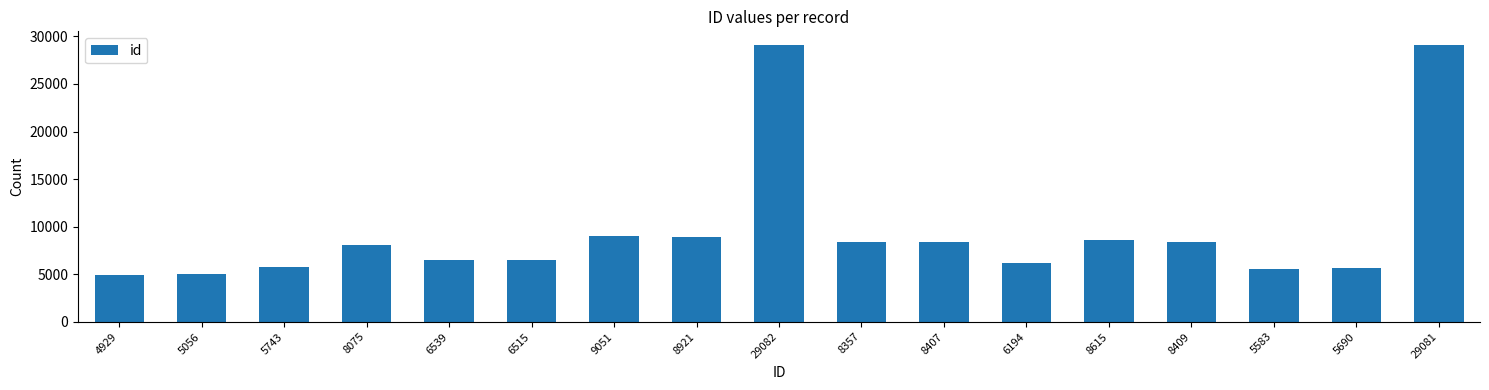

True or false: the data shows 10041 at 5743.

False